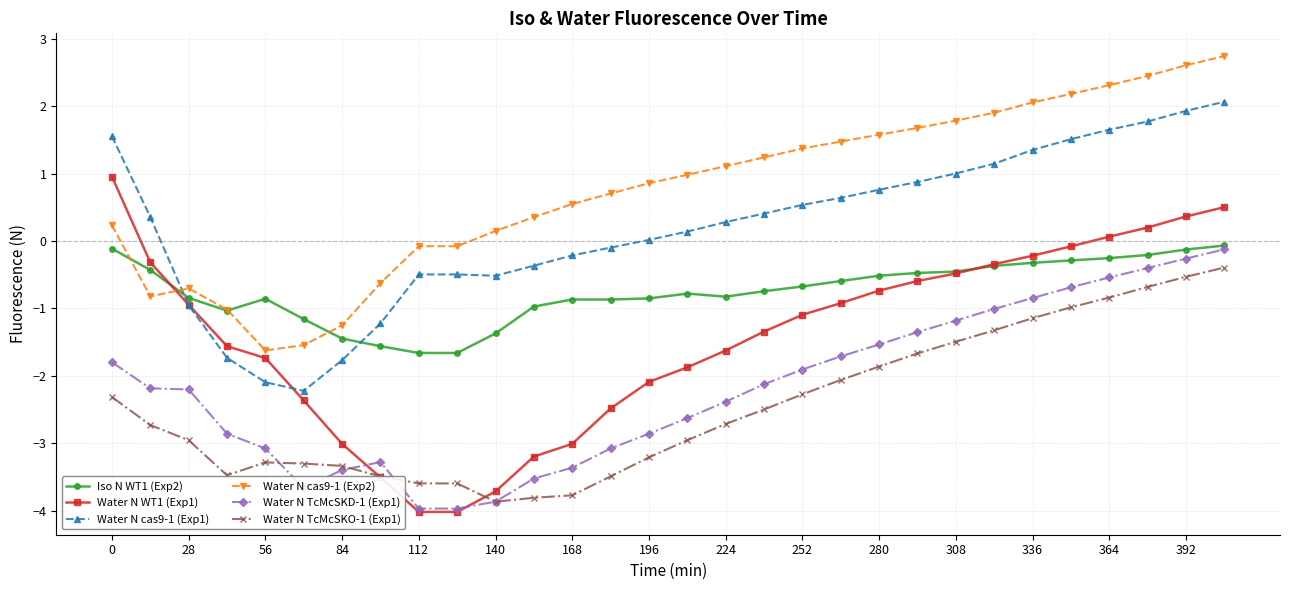

What is the value of the Water N WT1 (Exp1) point at the 1st from the left?

1.0